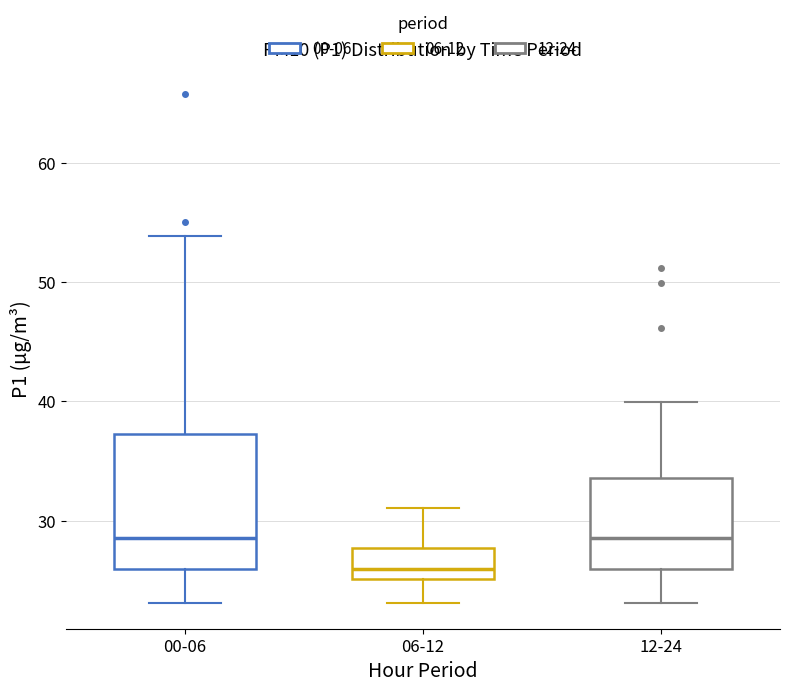

Which box's median line is the lowest?

06-12